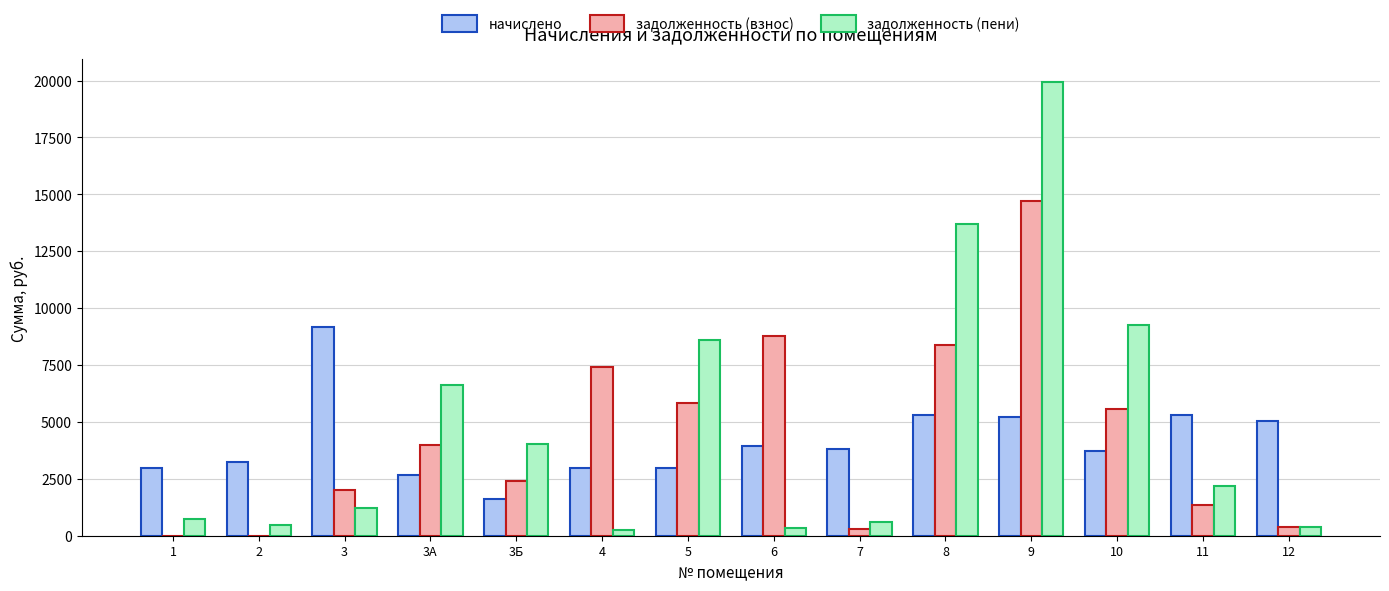

What are all the series names shown in the legend?

начислено, задолженность (взнос), задолженность (пени)